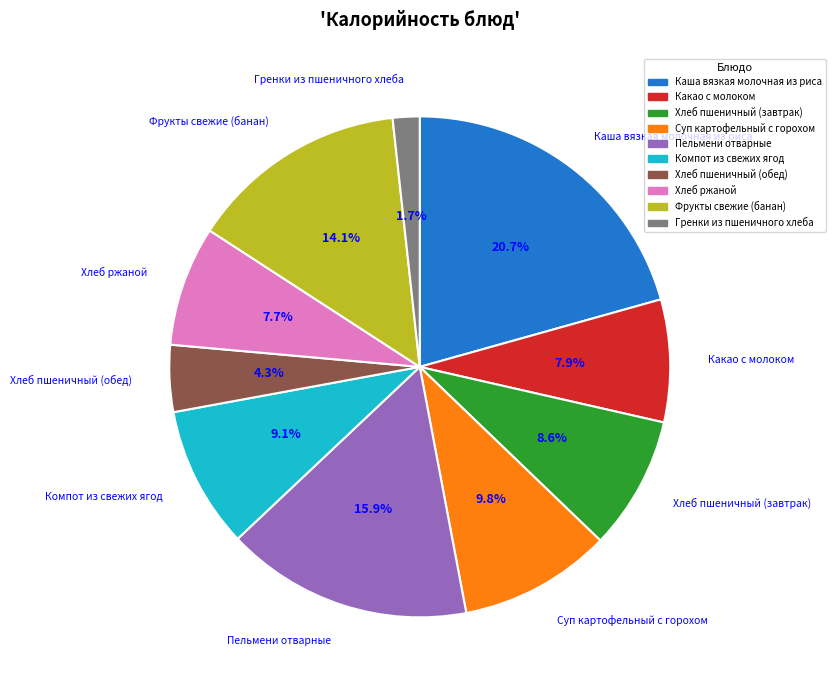

To the nearest percent, what is the difference between the largest and smallest slice percentages?

19%